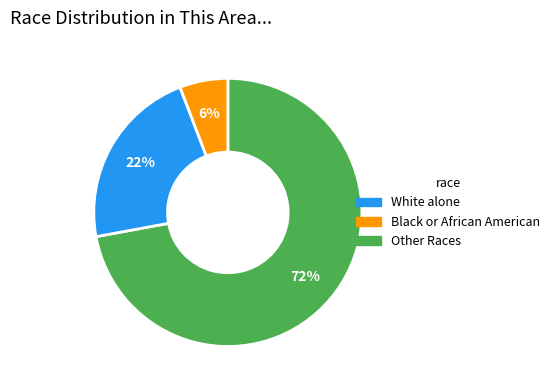

How many slices are in this pie chart?

3